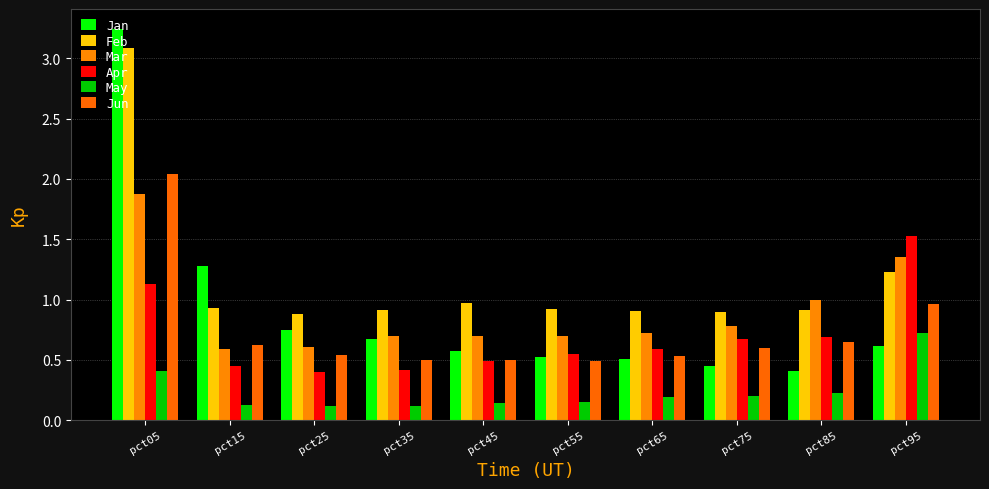

How many bars are there in each group?

6